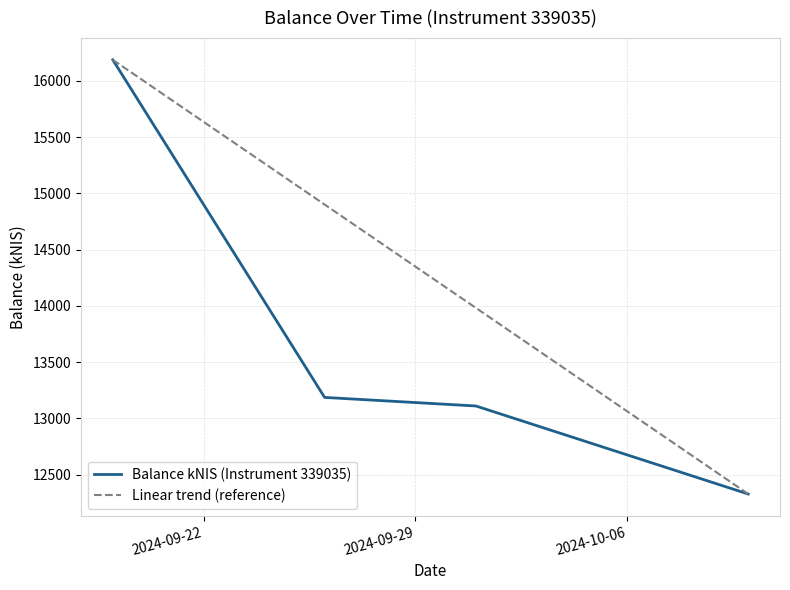

Rank the series by their average value, from lowest to highest.

Balance kNIS (Instrument 339035), Linear trend (reference)